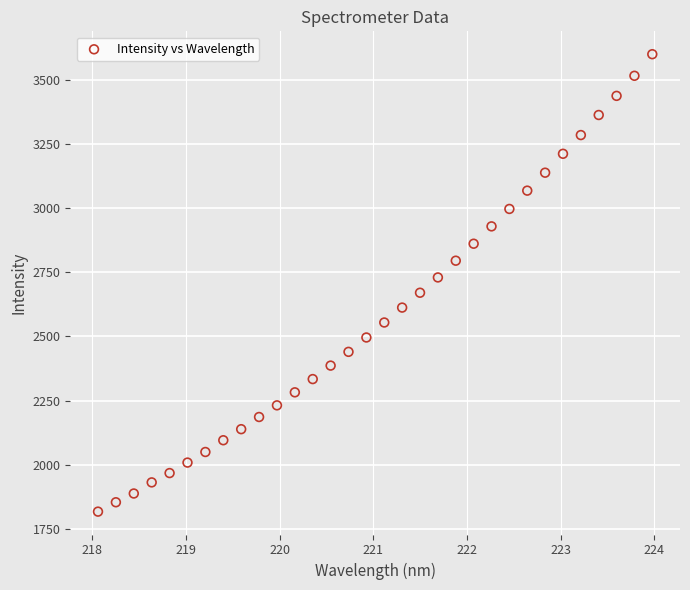

What is the range of Y values (max minus min)?

1783.0